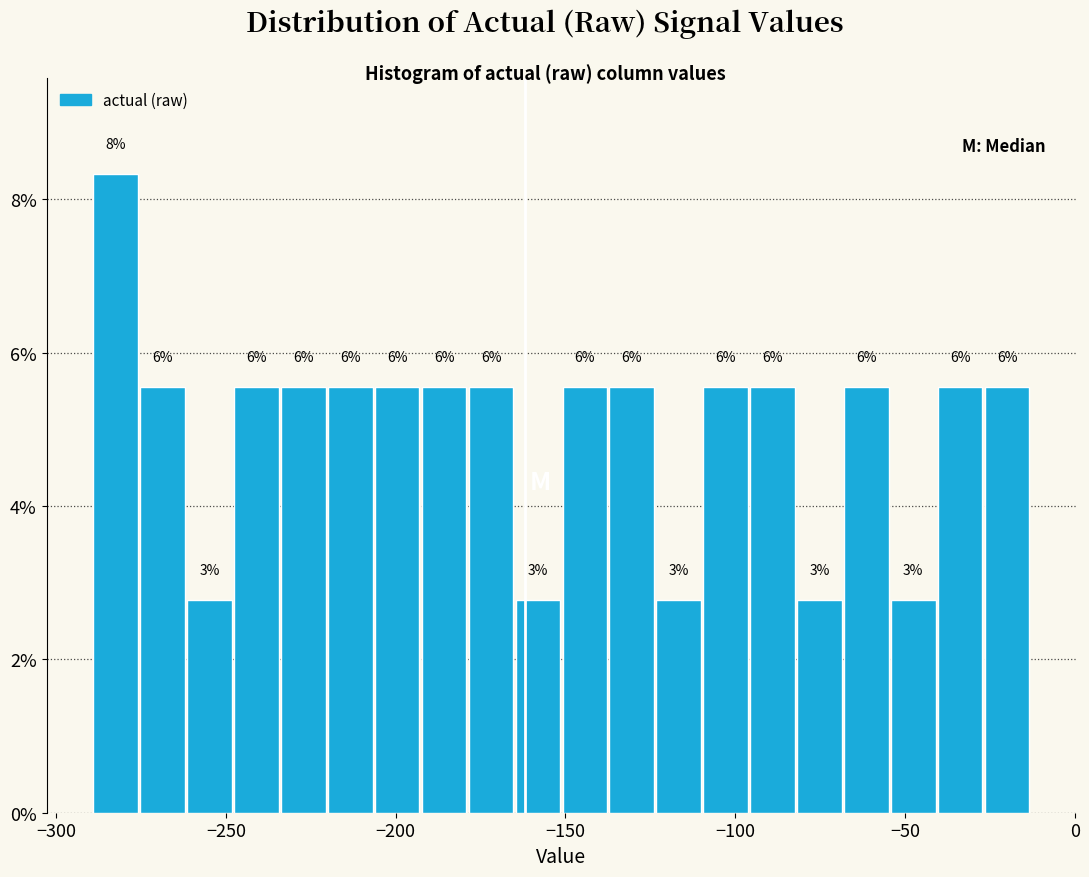

Read against the x-axis, roughly where is the centre of the tallest bar?

-280